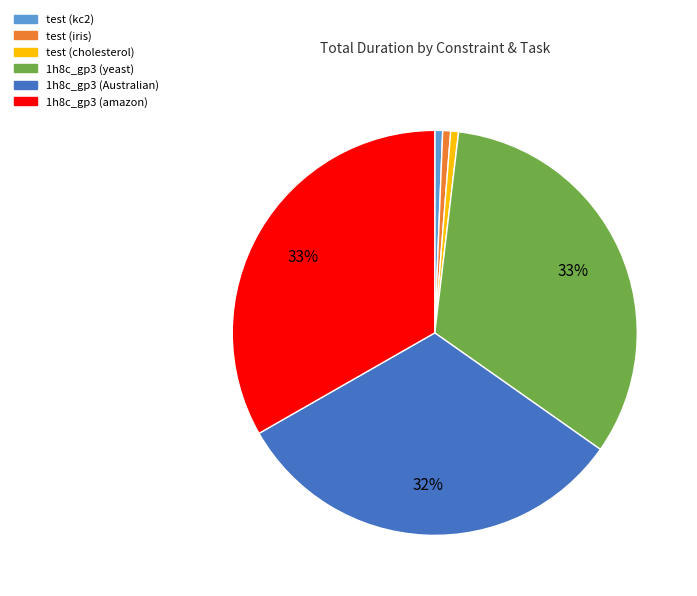

Is there any slice that represents more than half of the pie?

No